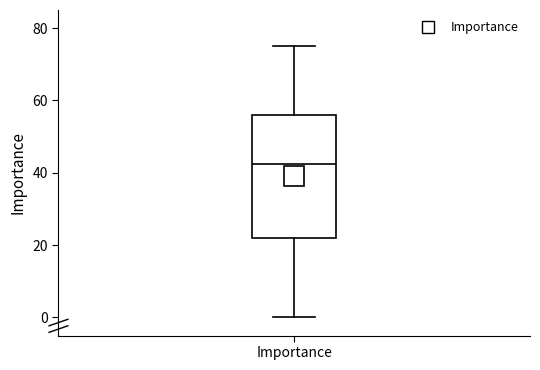

Transcribe this box plot: give where the median line is, the range the box spans, and where the two whiskers end, as read against the y-axis. The values are not printed on the chart, so give them approximately, as read against the axis.

median 42, box 22 to 56, whiskers 0 to 76